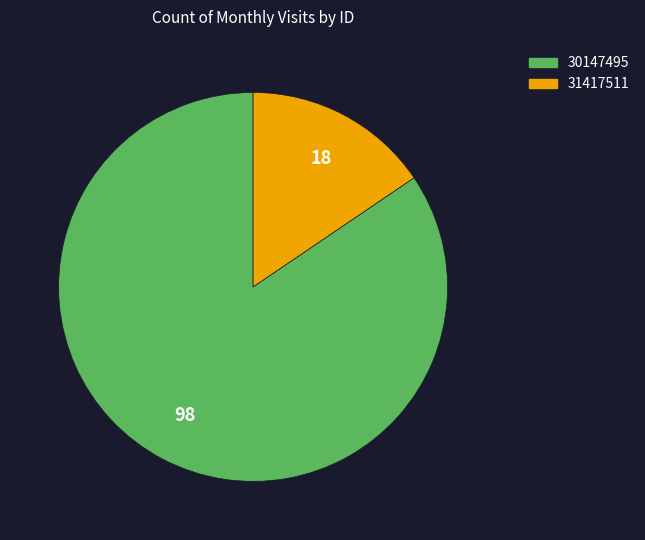

Between 30147495 and 31417511, which is larger?

30147495